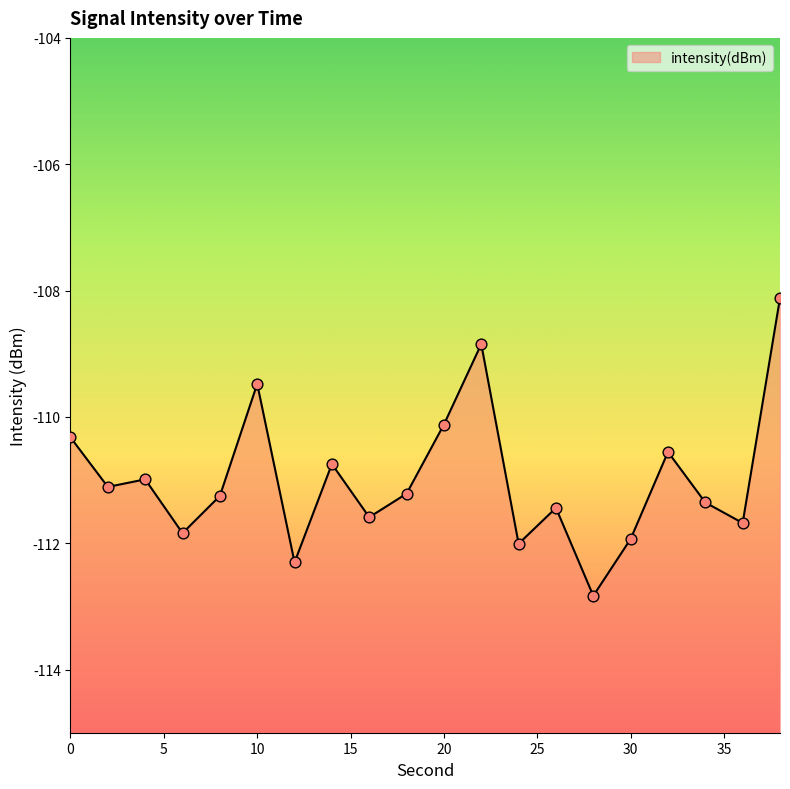

Between 4 and 8, which is larger?

4